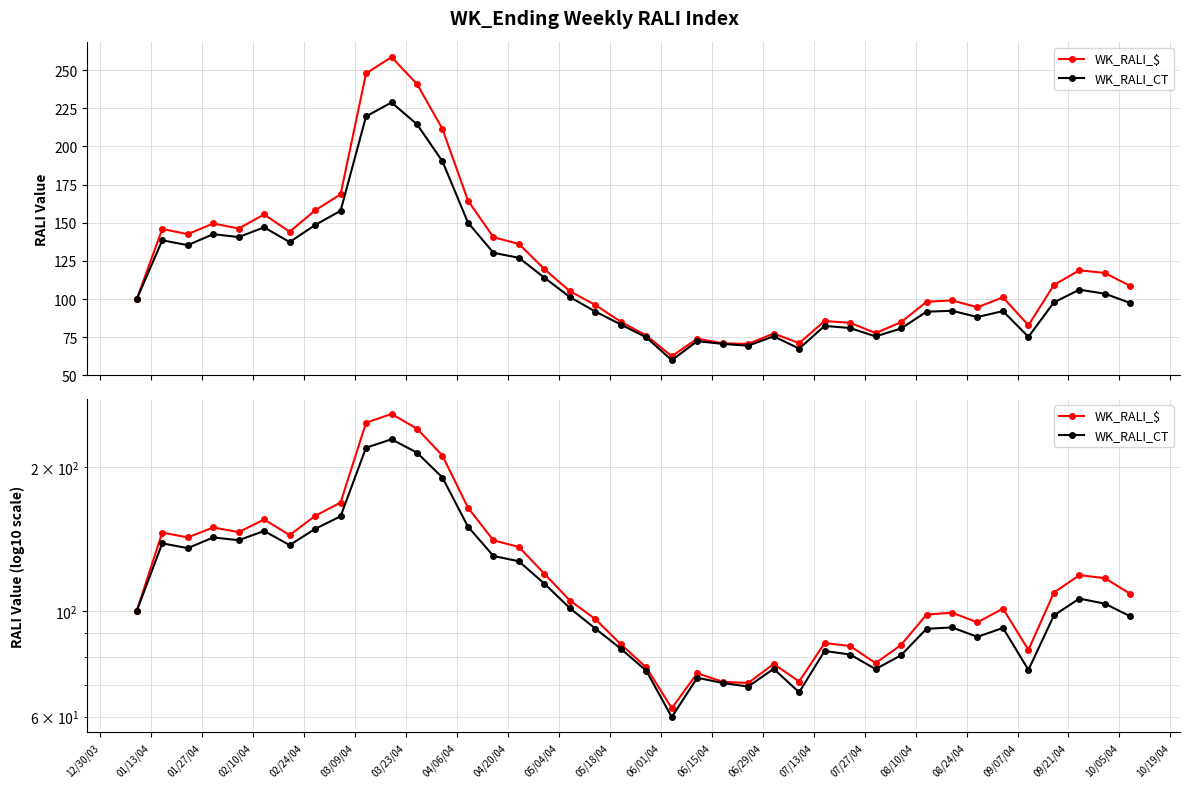

What position from the right is 01/13/04?

39